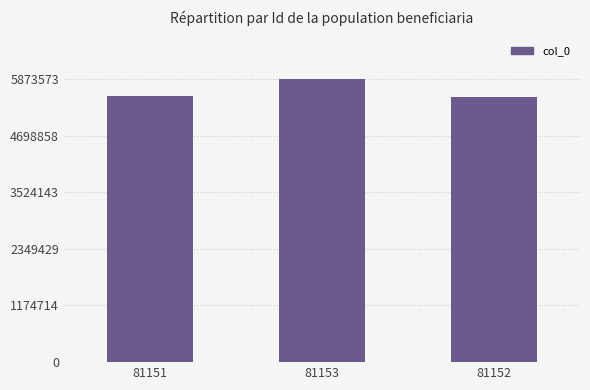

What is the difference between the maximum and minimum values?

381914